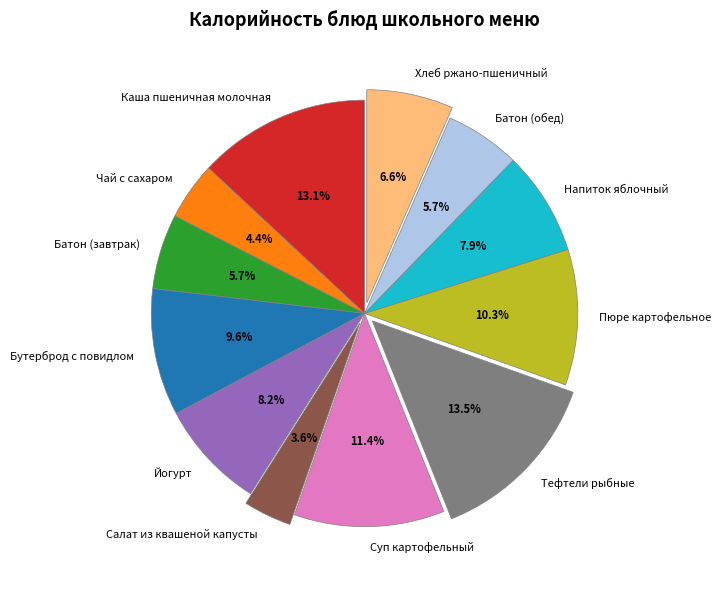

True or false: Пюре картофельное accounts for 10% of the total.

True